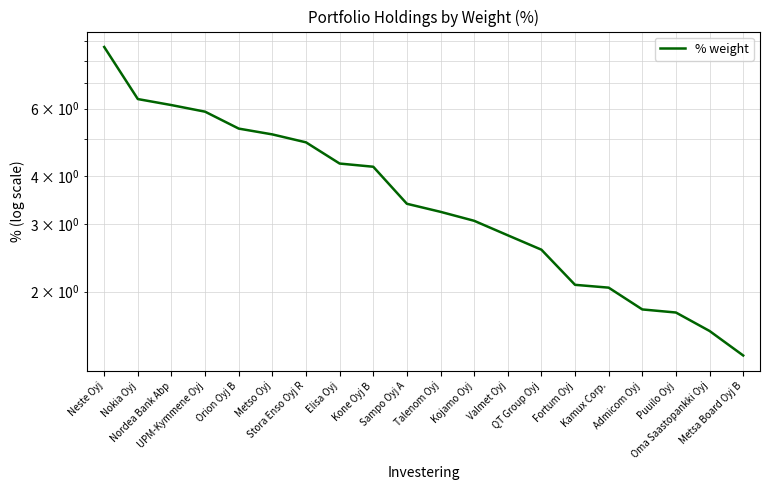

List the labels in order of value, largest first.

Neste Oyj, Nokia Oyj, Nordea Bank Abp, UPM-Kymmene Oyj, Orion Oyj B, Metso Oyj, Stora Enso Oyj R, Elisa Oyj, Kone Oyj B, Sampo Oyj A, Talenom Oyj, Kojamo Oyj, Valmet Oyj, QT Group Oyj, Fortum Oyj, Kamux Corp., Admicom Oyj, Puuilo Oyj, Oma Saastopankki Oyj, Metsa Board Oyj B